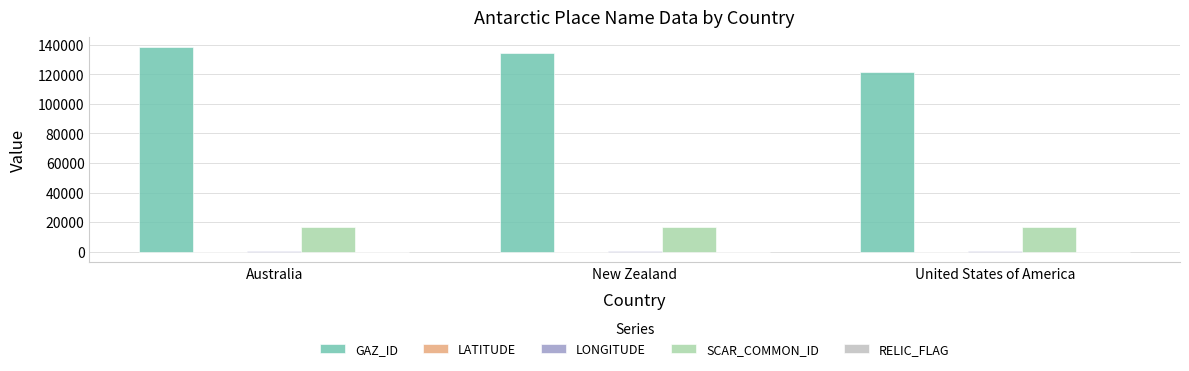

What is the maximum value shown in the chart?

138217.0